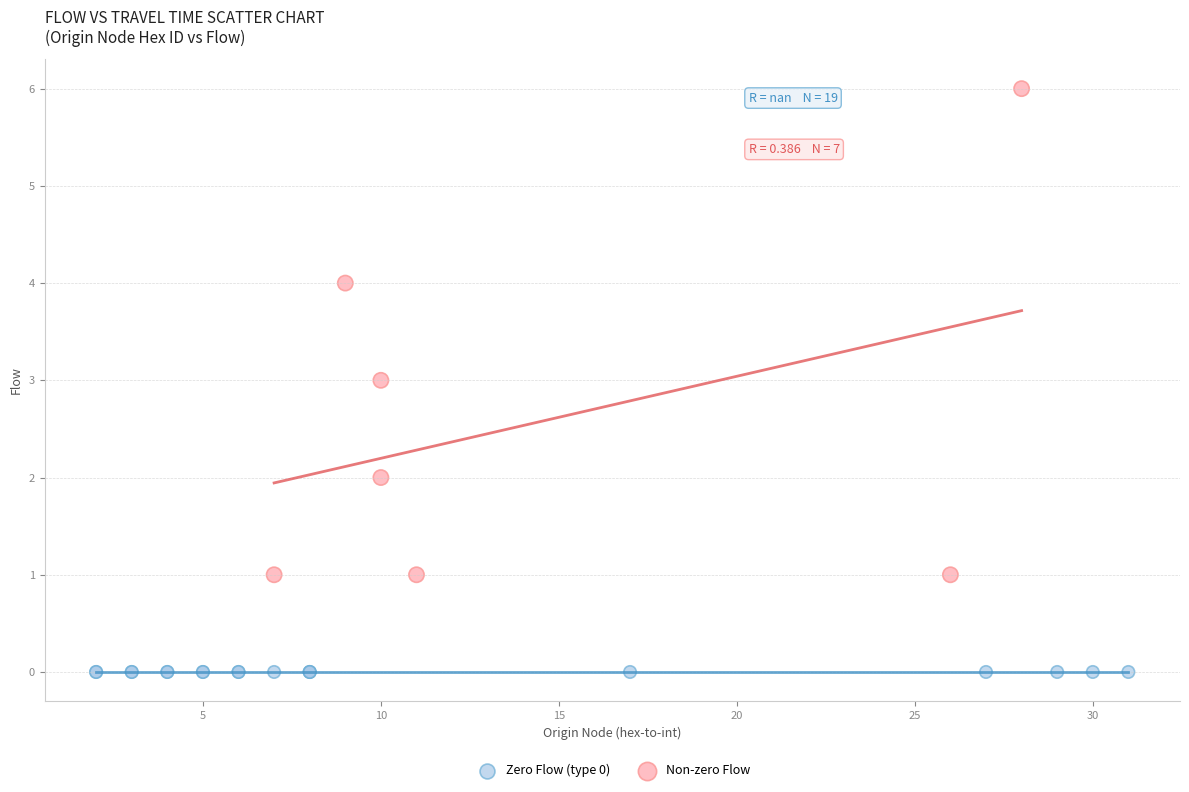

Which series reaches the maximum Y coordinate?

Non-zero Flow